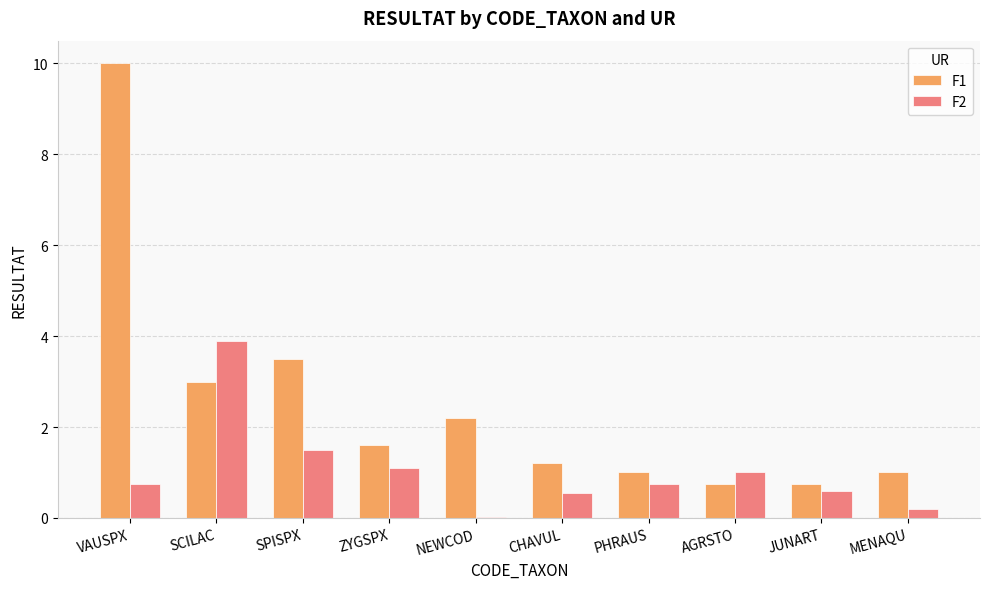

The value of F1 at MENAQU is 1.7. True or false?

False